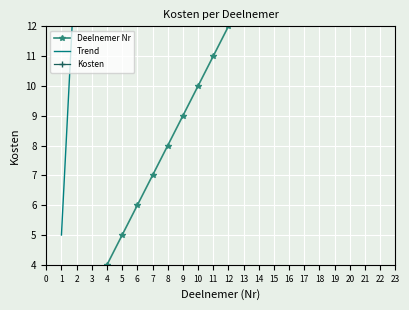

Rank the series at 3 from highest to lowest value.

Trend, Deelnemer Nr, Kosten